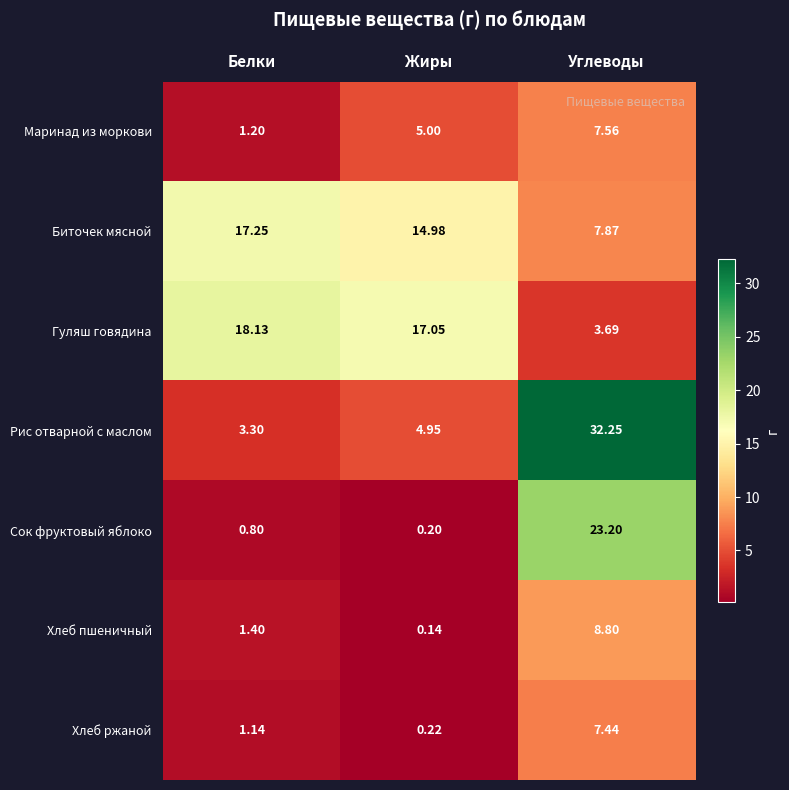

How many series are shown in this chart?

7